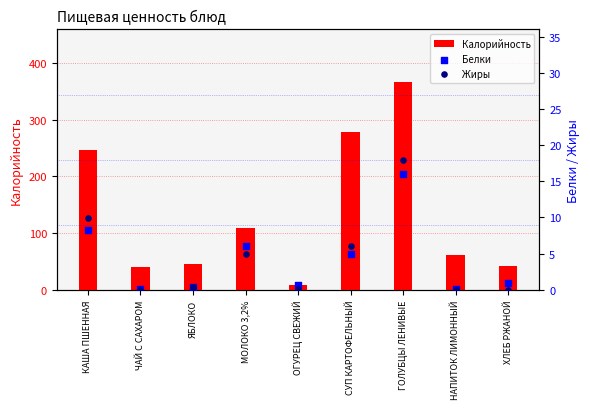

Which series contains the lowest Y value?

Жиры